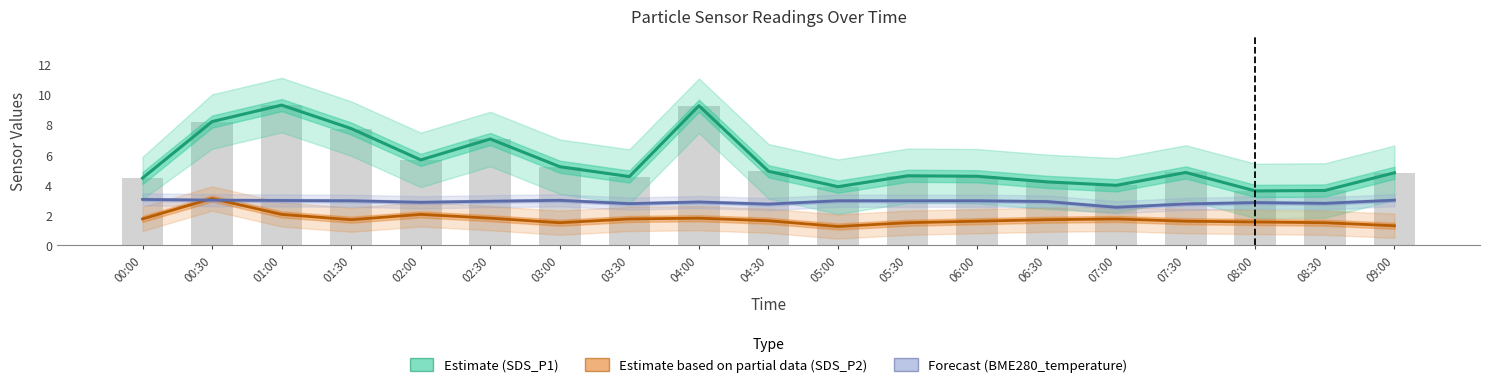

Reading left to right, extract all data points from this chart.

SDS_P1 (Estimate): 4.5	8.2	9.3	7.7	5.7	7.0	5.2	4.5	9.2	4.9	3.9	4.6	4.6	4.2	4.0	4.8	3.6	3.6	4.8
SDS_P2 (Partial estimate): 1.8	3.1	2.0	1.7	2.0	1.8	1.5	1.8	1.8	1.6	1.2	1.5	1.6	1.7	1.8	1.6	1.6	1.5	1.3
BME280_temperature (Forecast): 3.0	3.0	3.0	3.0	2.9	2.9	3.0	2.8	2.9	2.7	3.0	3.0	3.0	2.9	2.5	2.7	2.8	2.8	3.0